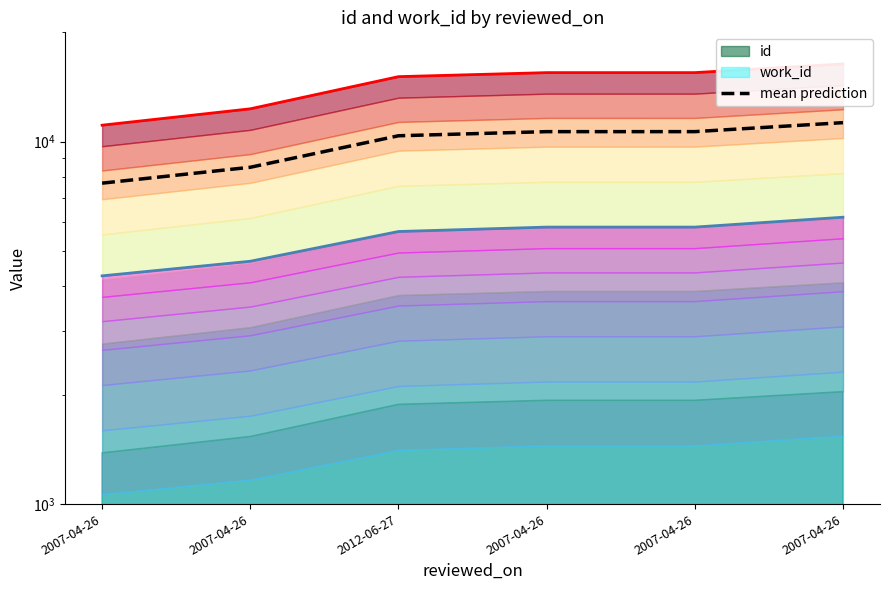

List the labels in order of value, largest first.

2007-04-26, 2007-04-26, 2007-04-26, 2012-06-27, 2007-04-26, 2007-04-26